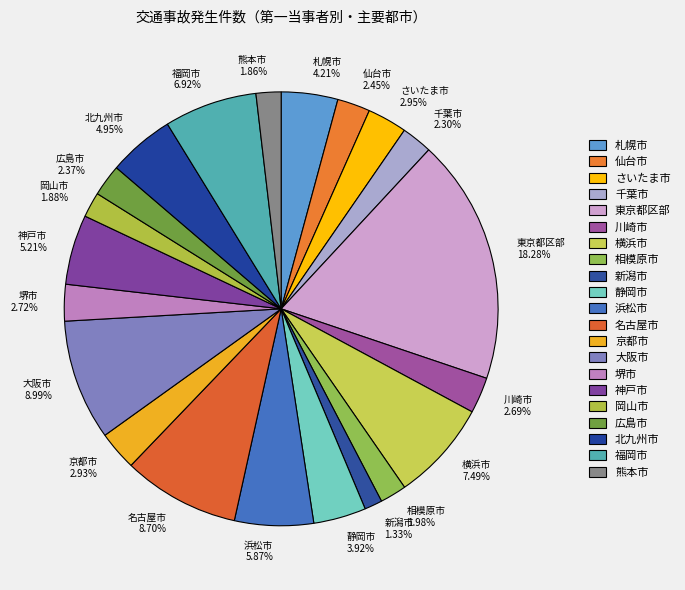

How many segments does this pie chart have?

21